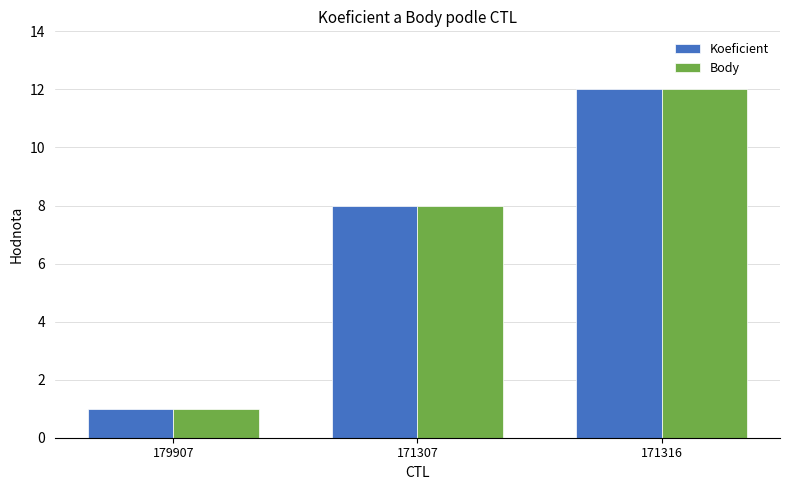

Reading left to right, what are all the values shown in this chart?

Koeficient: 1	8	12
Body: 1	8	12